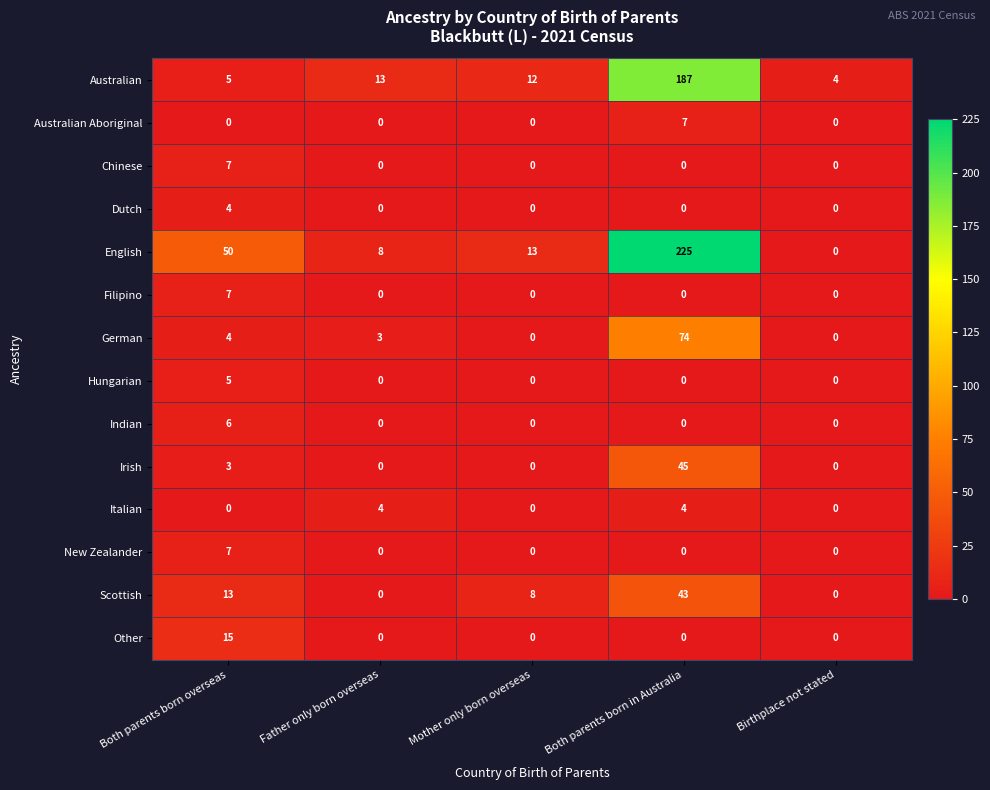

Is it true that Filipino equals 0 at Father only born overseas?

True